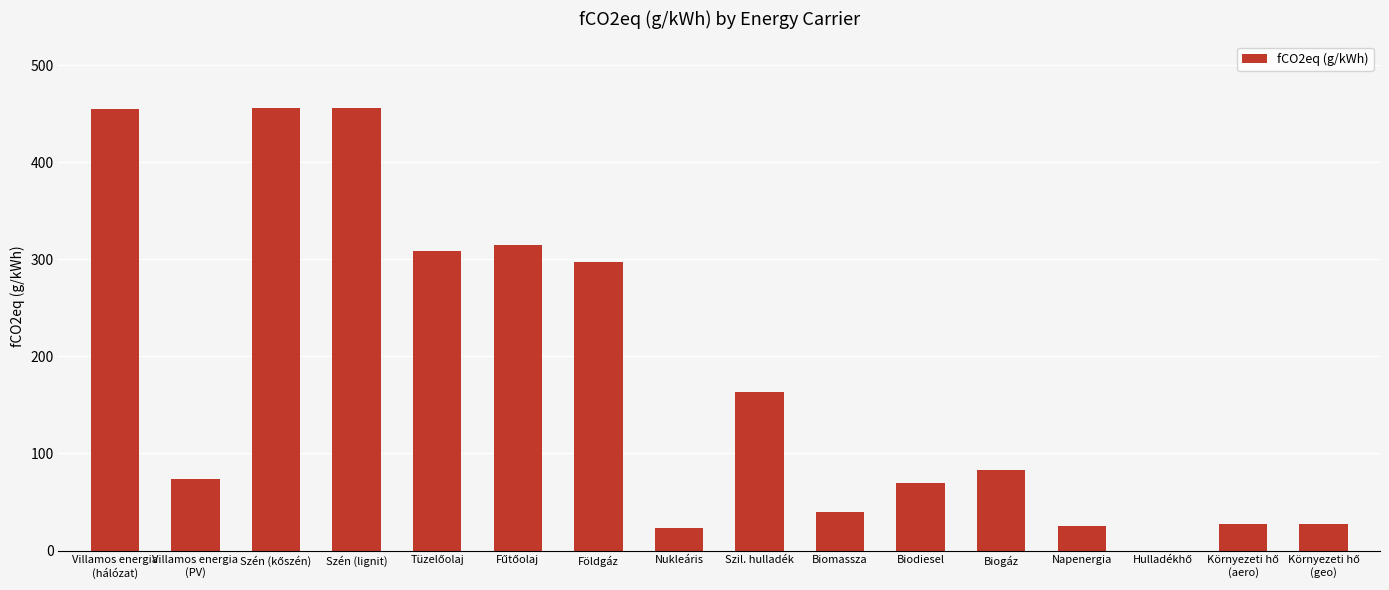

What is the maximum value shown in the chart?

456.0